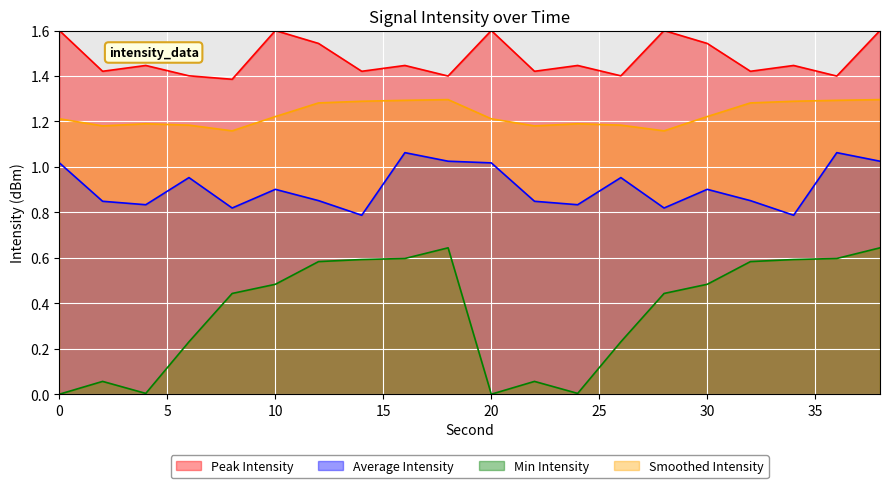

What is the total value across all series at 8?

3.8